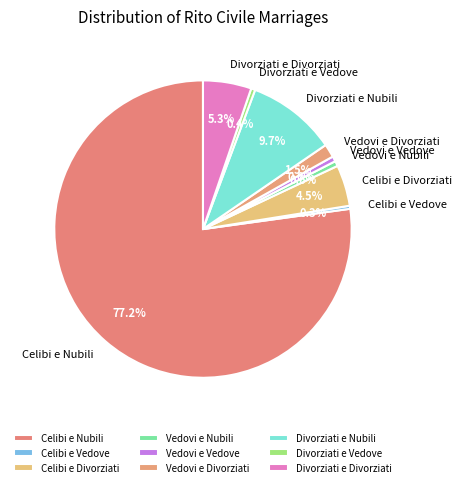

To the nearest percent, what is the average slice percentage?

11%